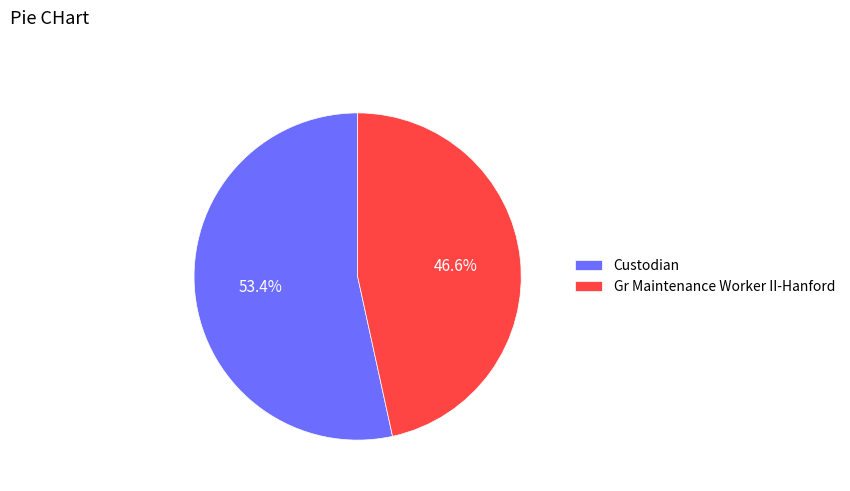

Rank the categories by value from highest to lowest.

Custodian, Gr Maintenance Worker II-Hanford